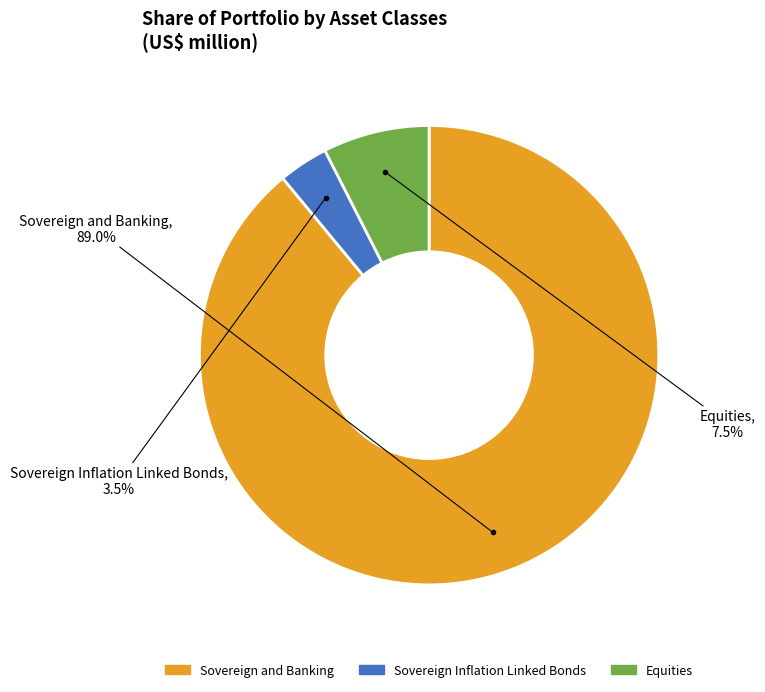

To the nearest percent, what is the average slice percentage?

33%